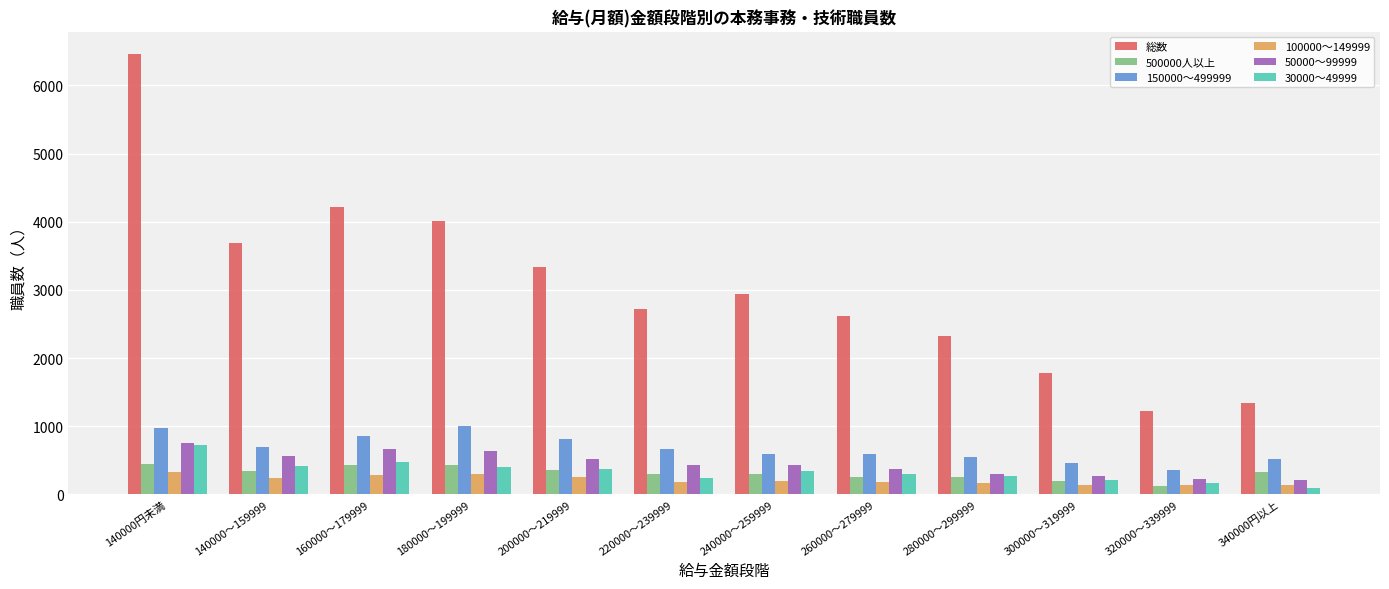

At which category is the sum across all series the highest?

140000円未満